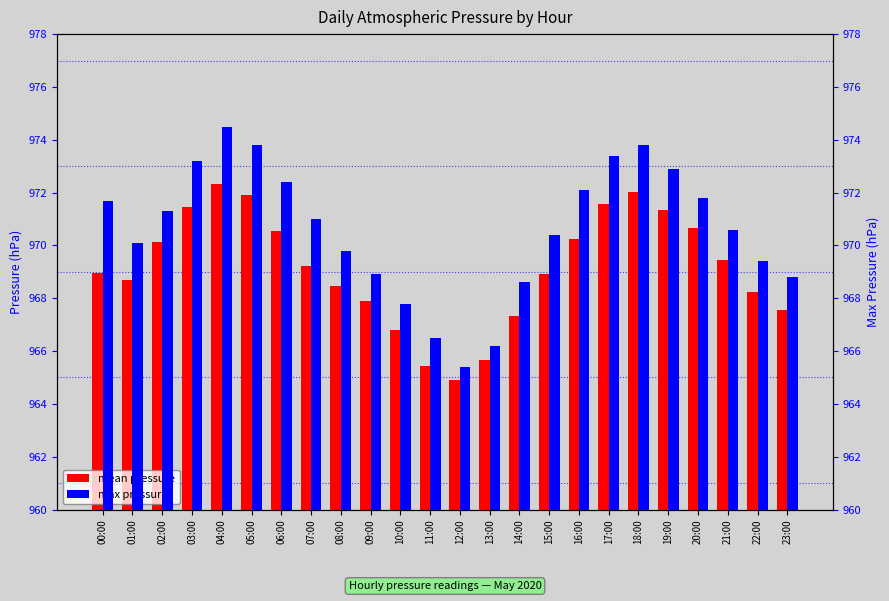

At how many categories does at least one series exceed 970?

15